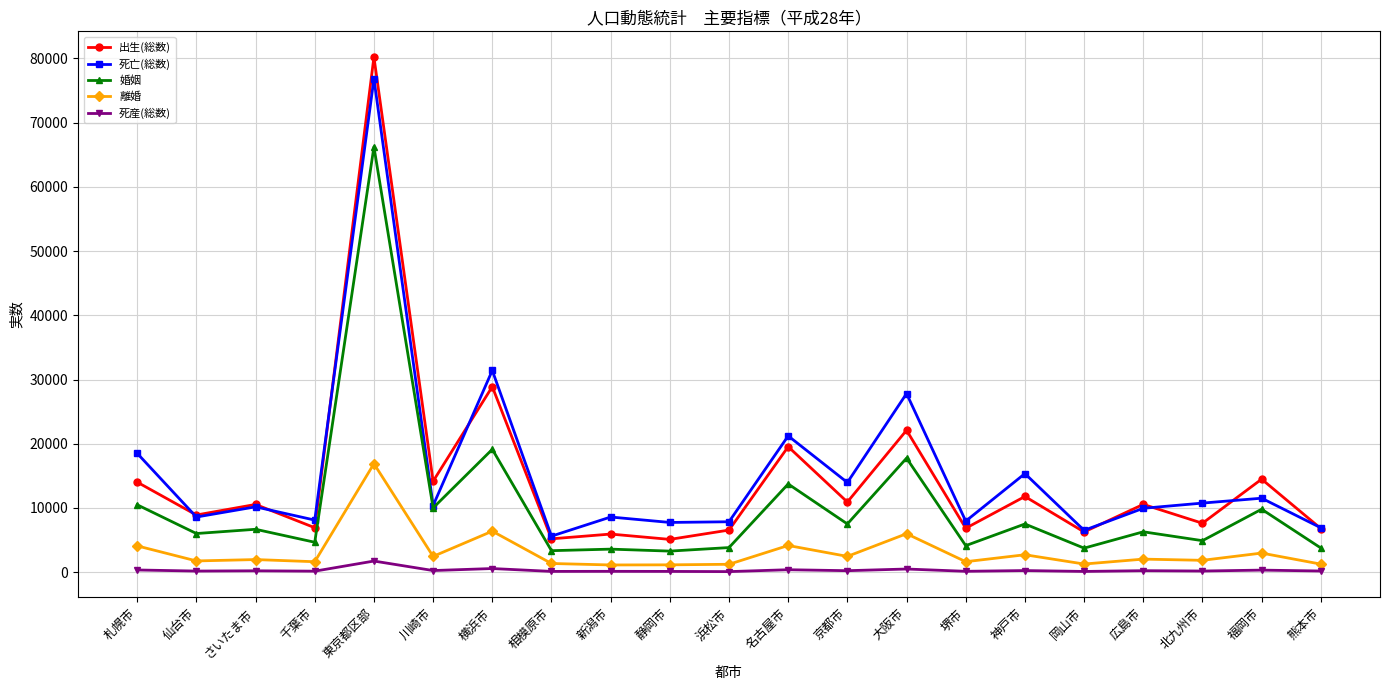

Which series has the widest spread of values?

出生(総数)